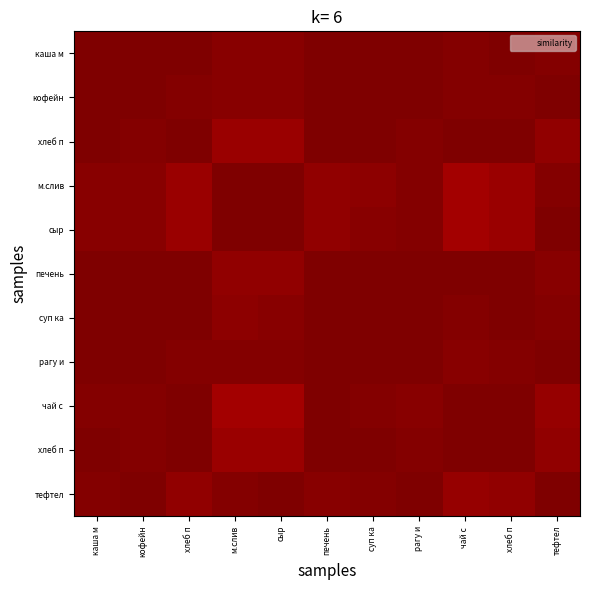

How many series are shown in this chart?

11